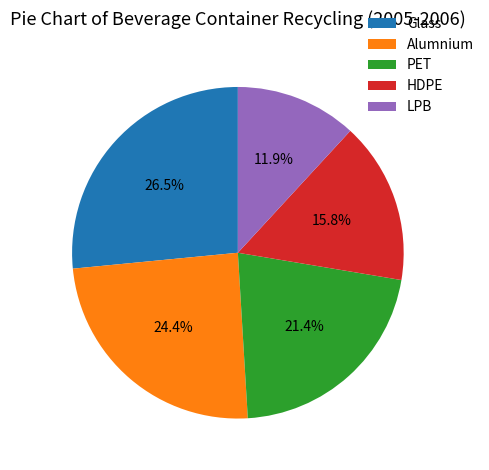

Rank the categories by value from lowest to highest.

LPB, HDPE, PET, Alumnium, Glass